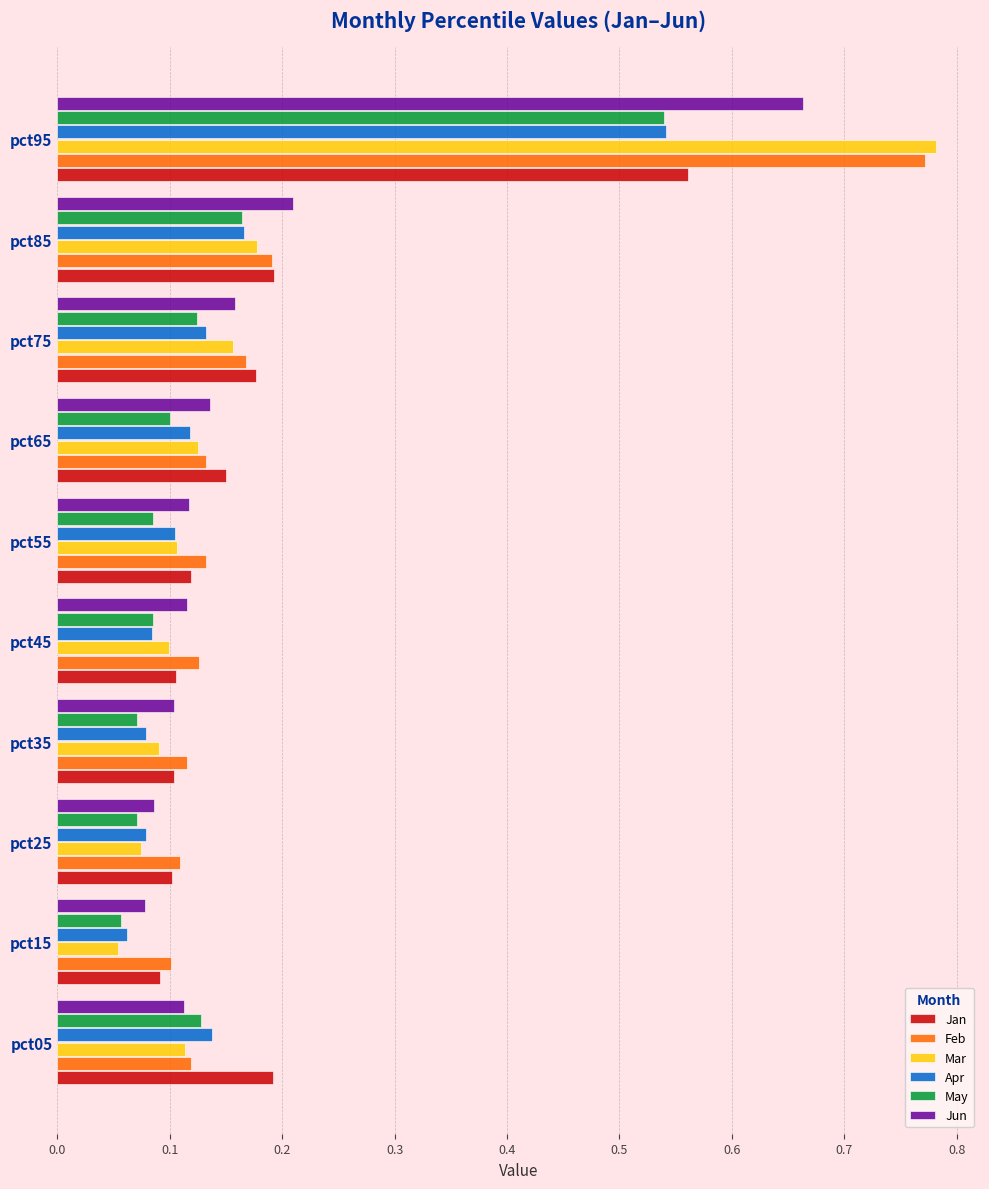

At which label does Feb reach its minimum?

pct15